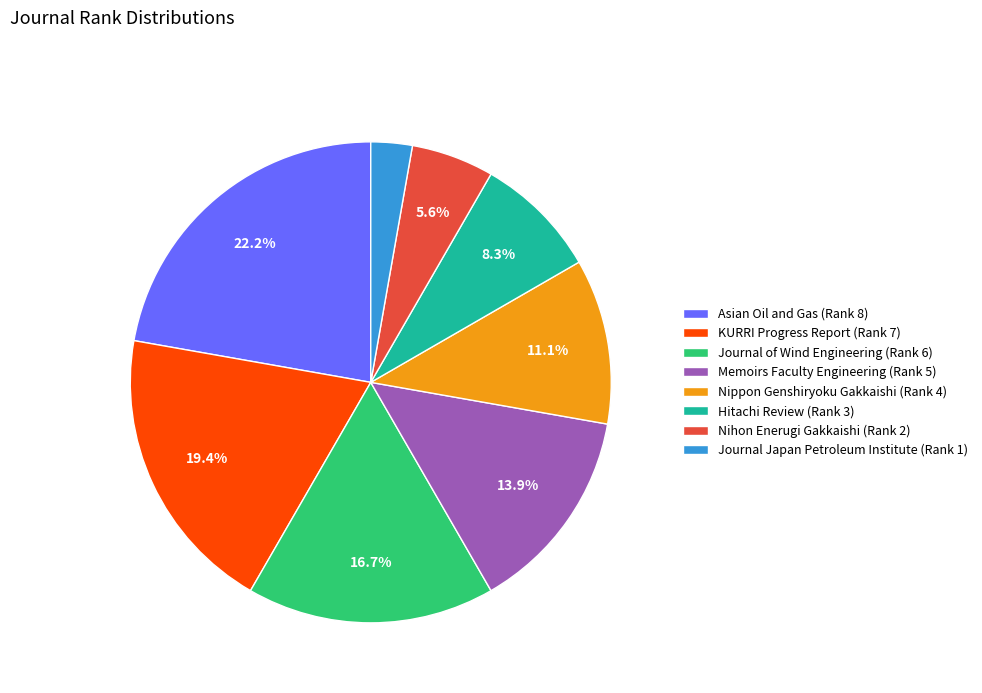

What percentage is the Nippon Genshiryoku Gakkaishi (Rank 4) slice, to the nearest percent?

11%